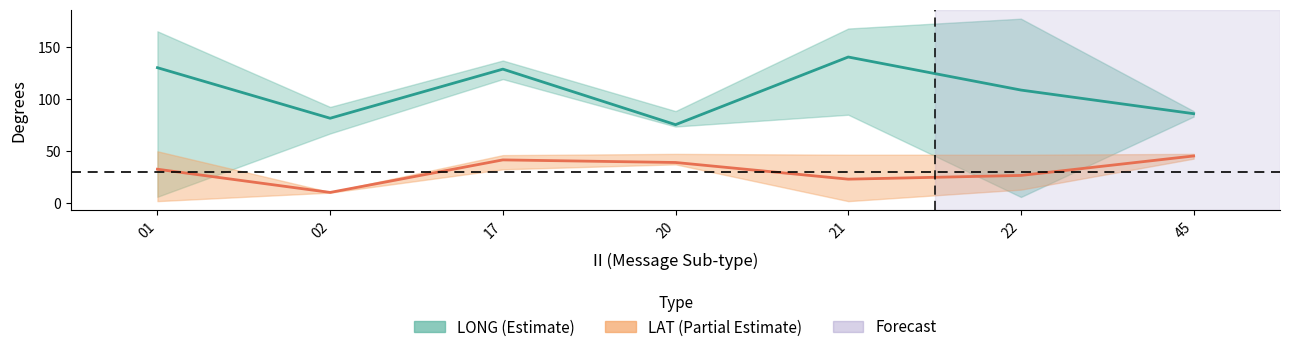

True or false: LONG mean has more than 1 points higher than both neighbors.

True